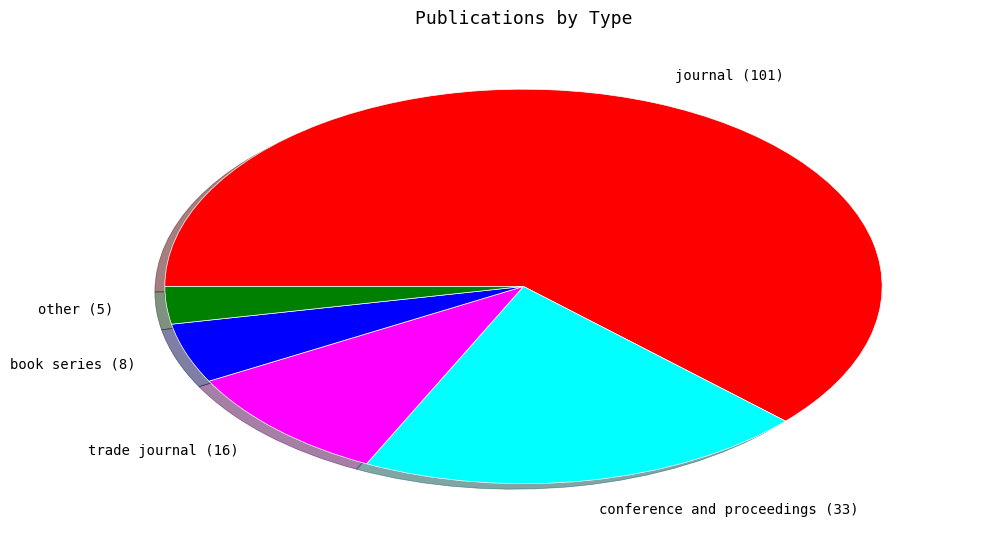

Do book series (8) and conference and proceedings (33) together represent more than half of the pie?

No